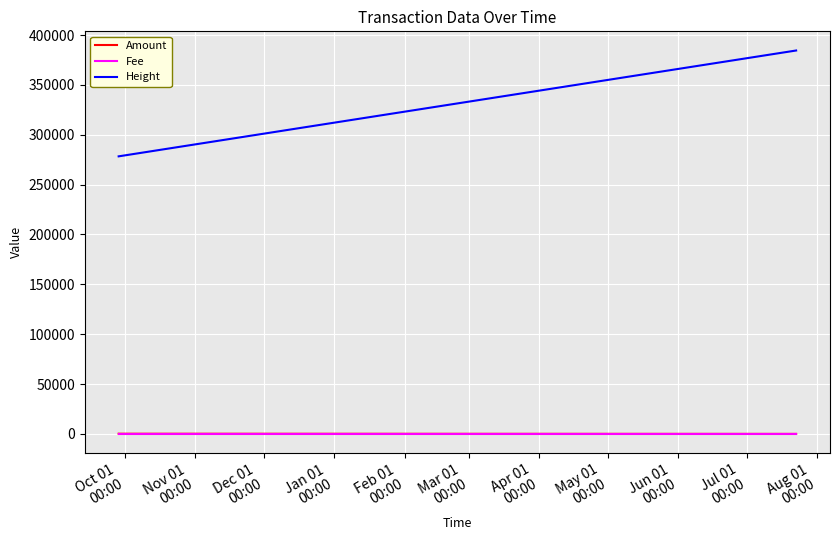

Which series has the largest total across all categories?

Height